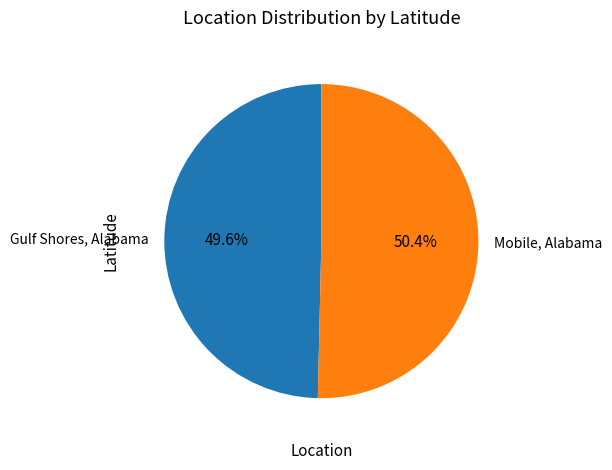

To the nearest percent, what portion does Gulf Shores, Alabama represent?

50%